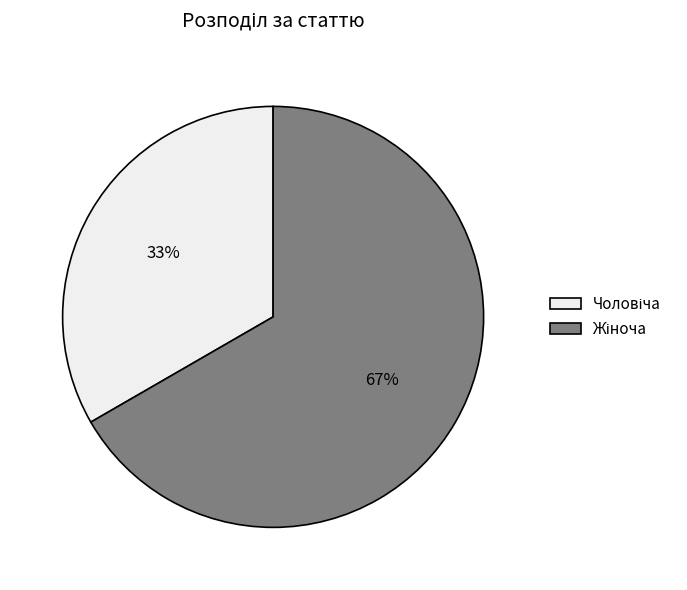

How many segments does this pie chart have?

2